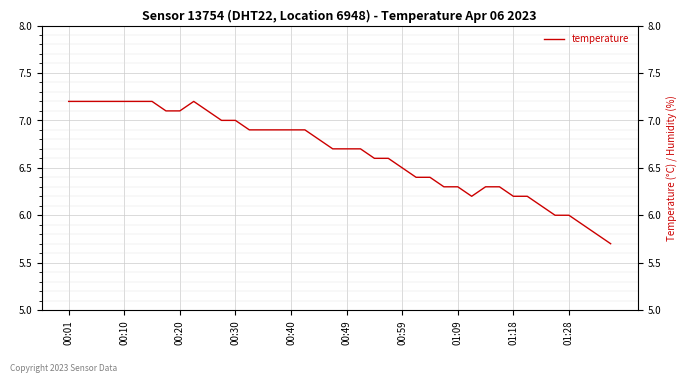

How many lines are shown in the chart?

1